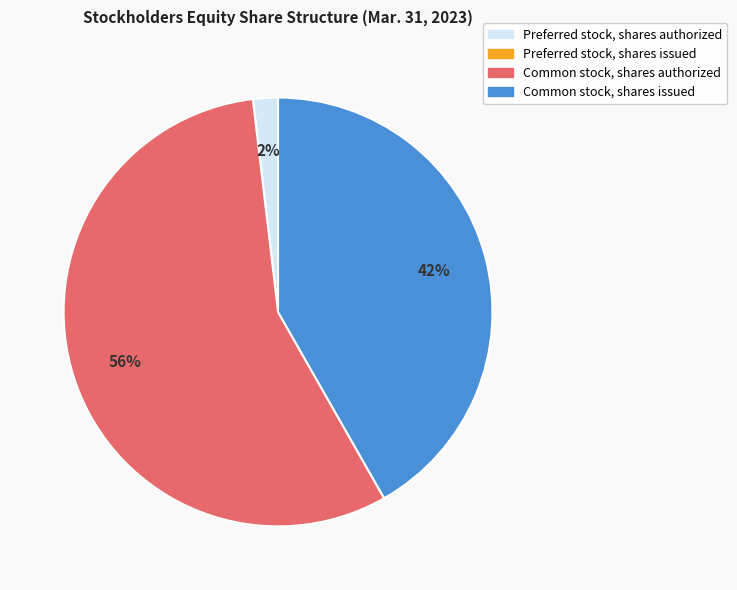

To the nearest percent, what is the difference between the largest and smallest slice percentages?

56%